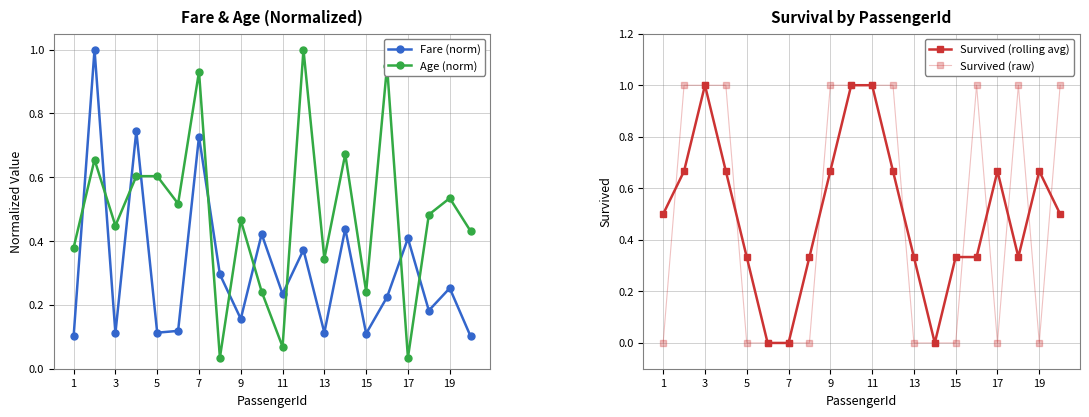

The Fare (norm) series shows 0.1 at 15. True or false?

True